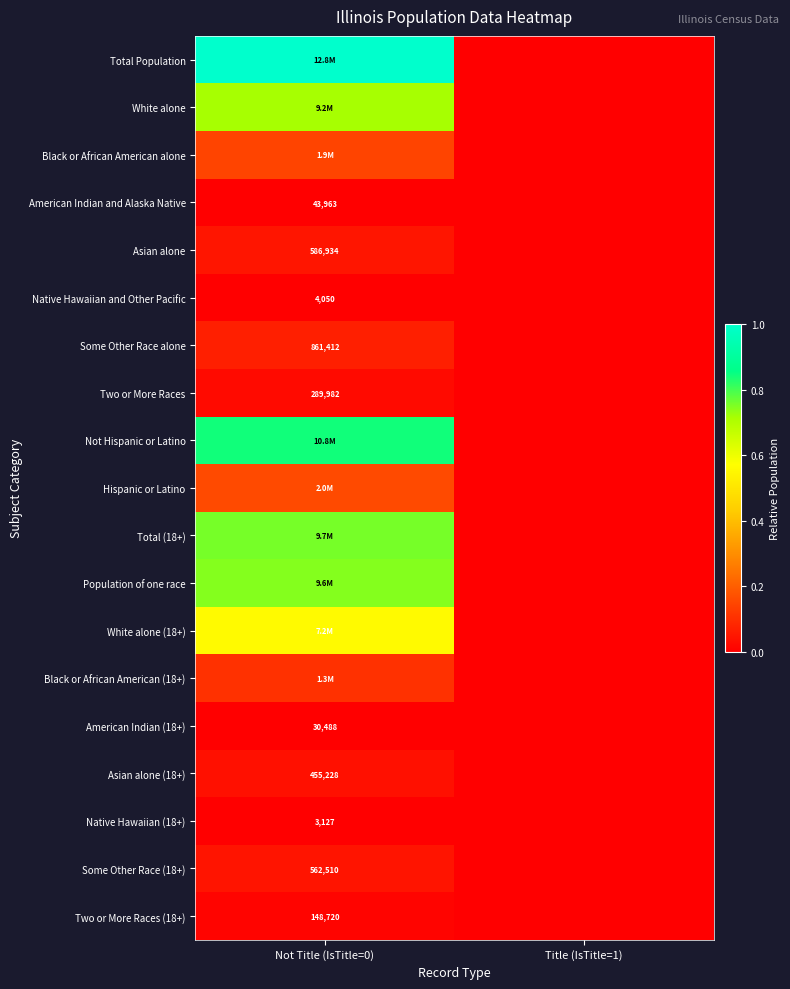

At which category is the sum across all series the highest?

Not Title (IsTitle=0)